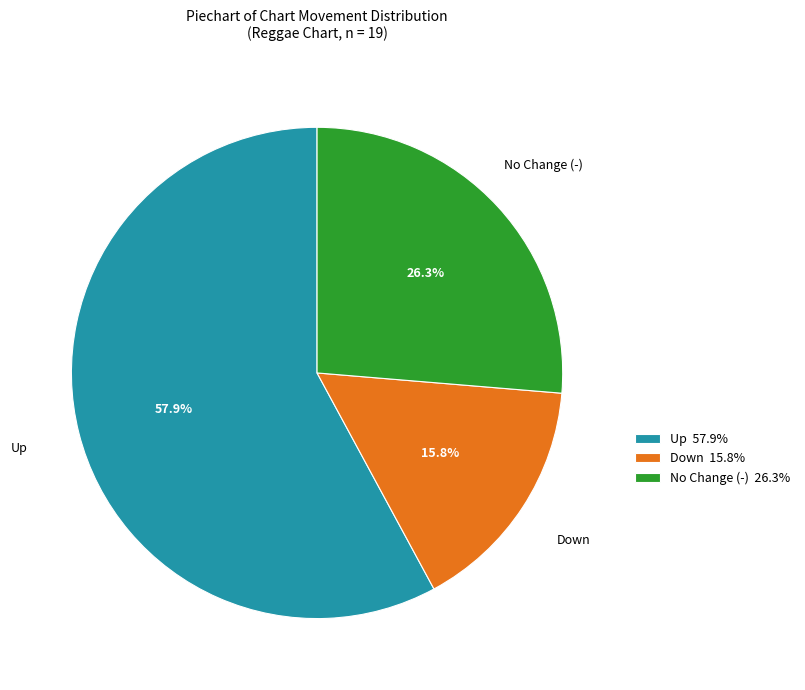

How many slices are in this pie chart?

3